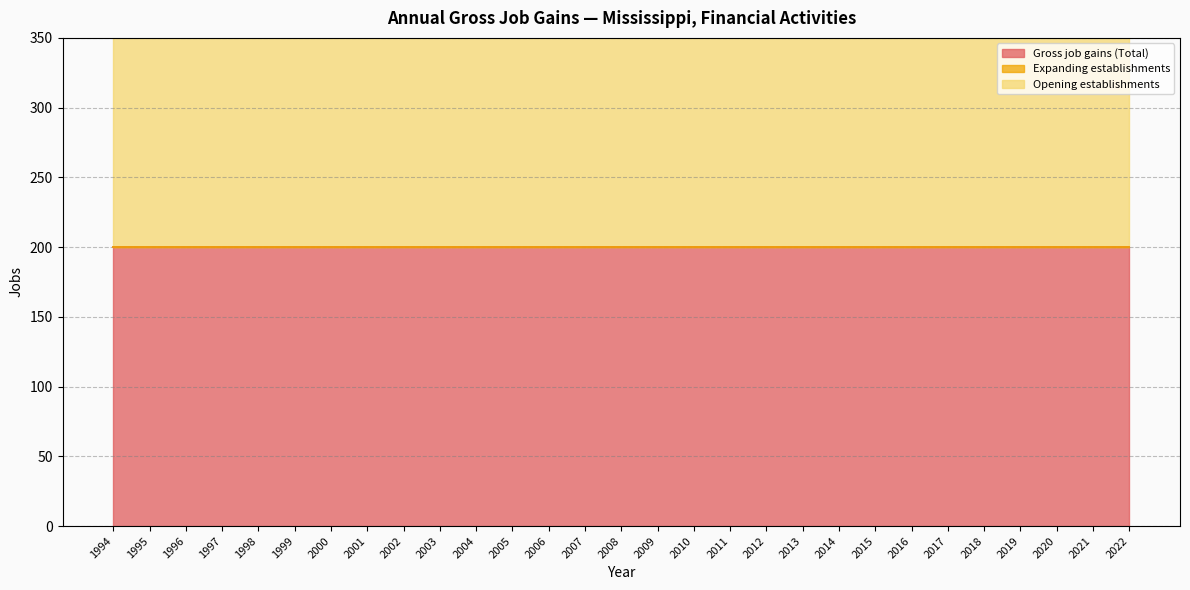

At how many categories does at least one series exceed 153?

29